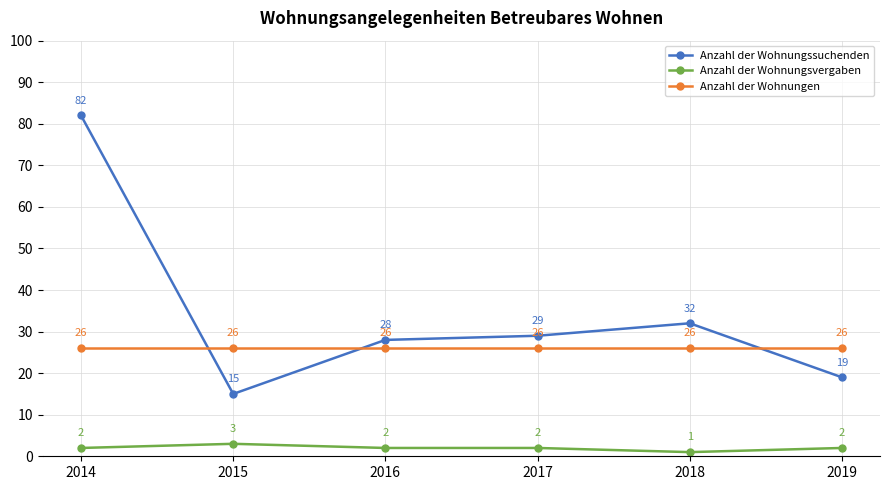

What is the highest value of the Anzahl der Wohnungen series?

26